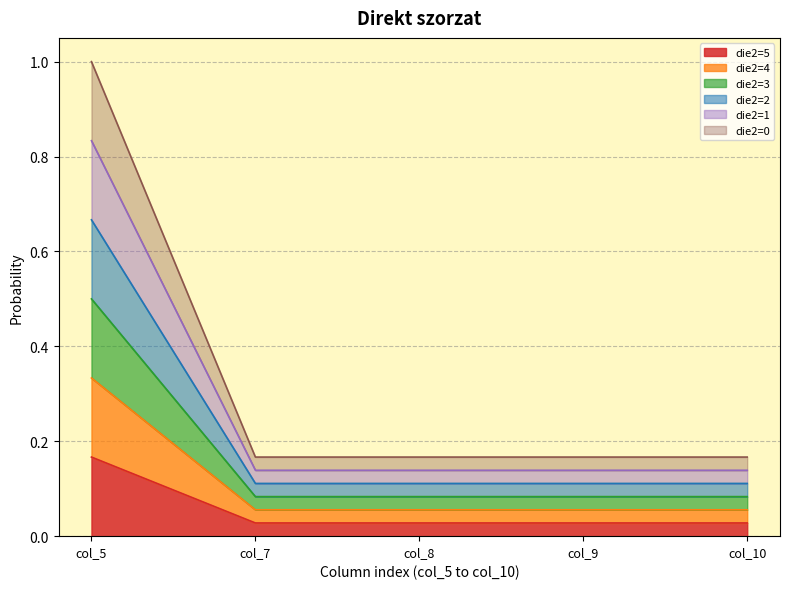

Count the Row 4 (col_6=1, die2=2) values in the range 0 to 1.

5